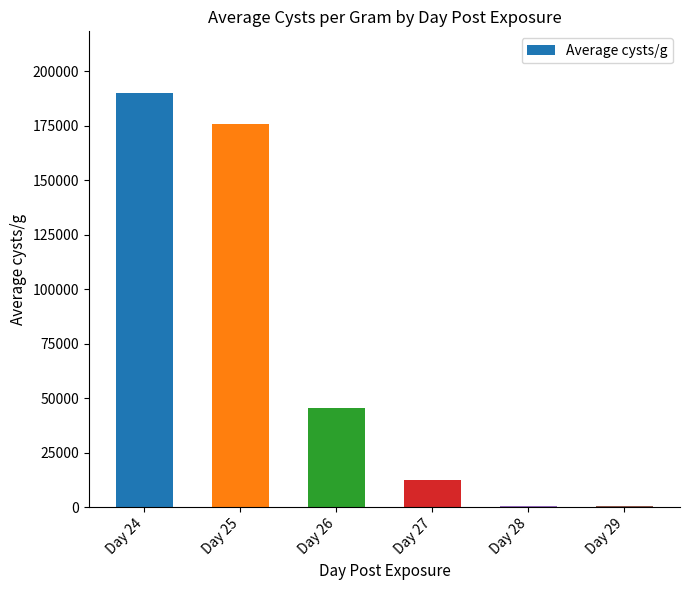

At which label is the value closest to 95127?

Day 26